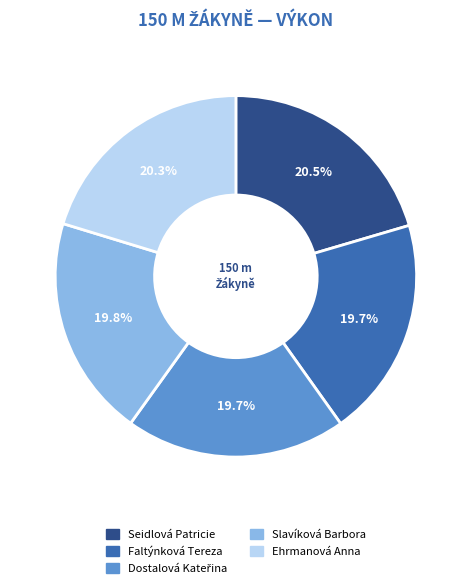

Combined, do Ehrmanová Anna and Seidlová Patricie account for over 50%?

No